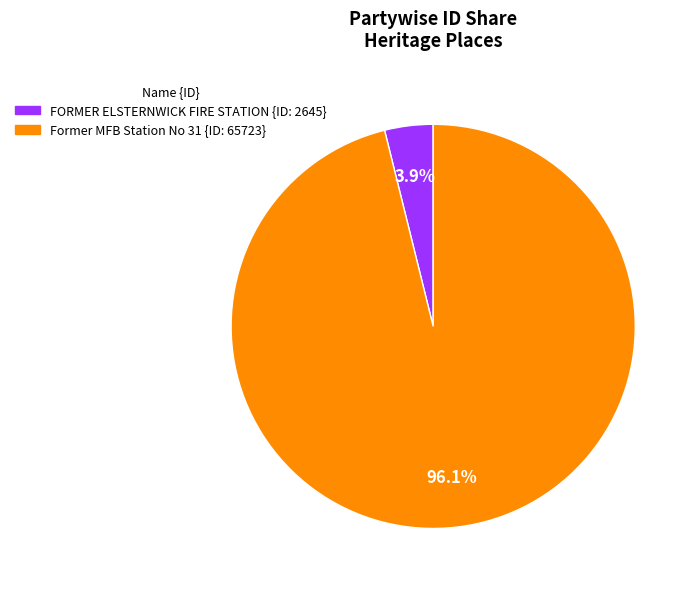

The Former MFB Station No 31 slice represents 96% of the pie. True or false?

True